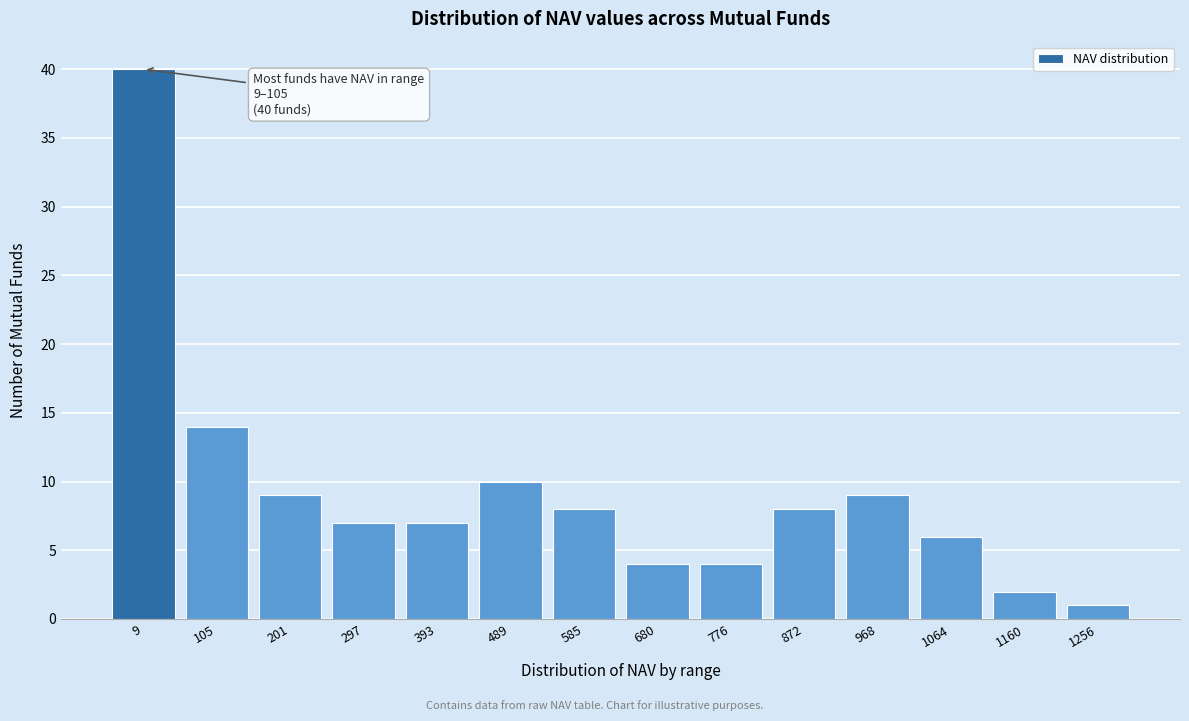

Reading left to right, what are all the values shown in this chart?

9=40	105=14	201=9	297=7	393=7	489=10	585=8	680=4	776=4	872=8	968=9	1064=6	1160=2	1256=1